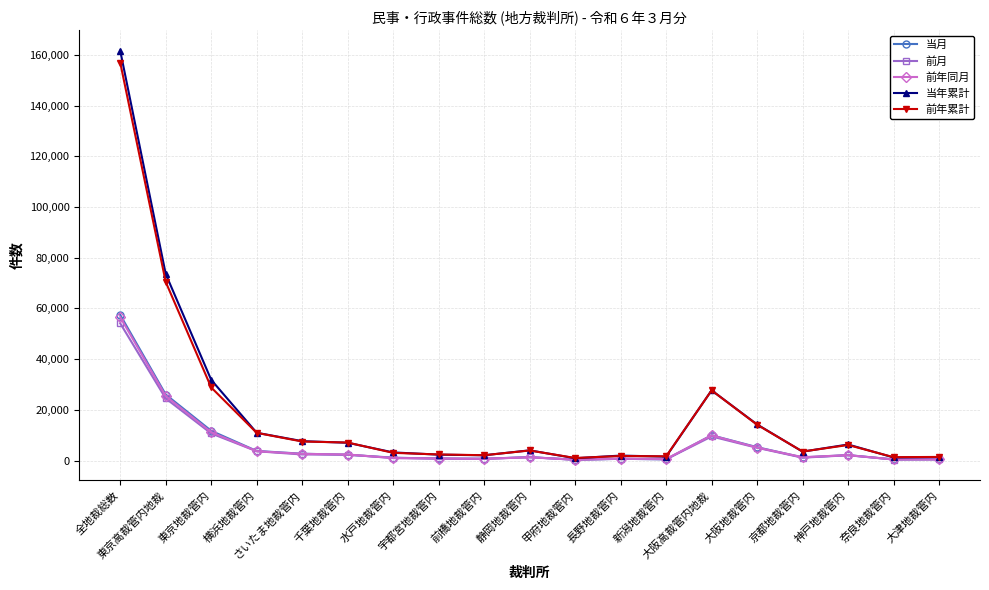

True or false: 前月 has more than 2 points higher than both neighbors.

True